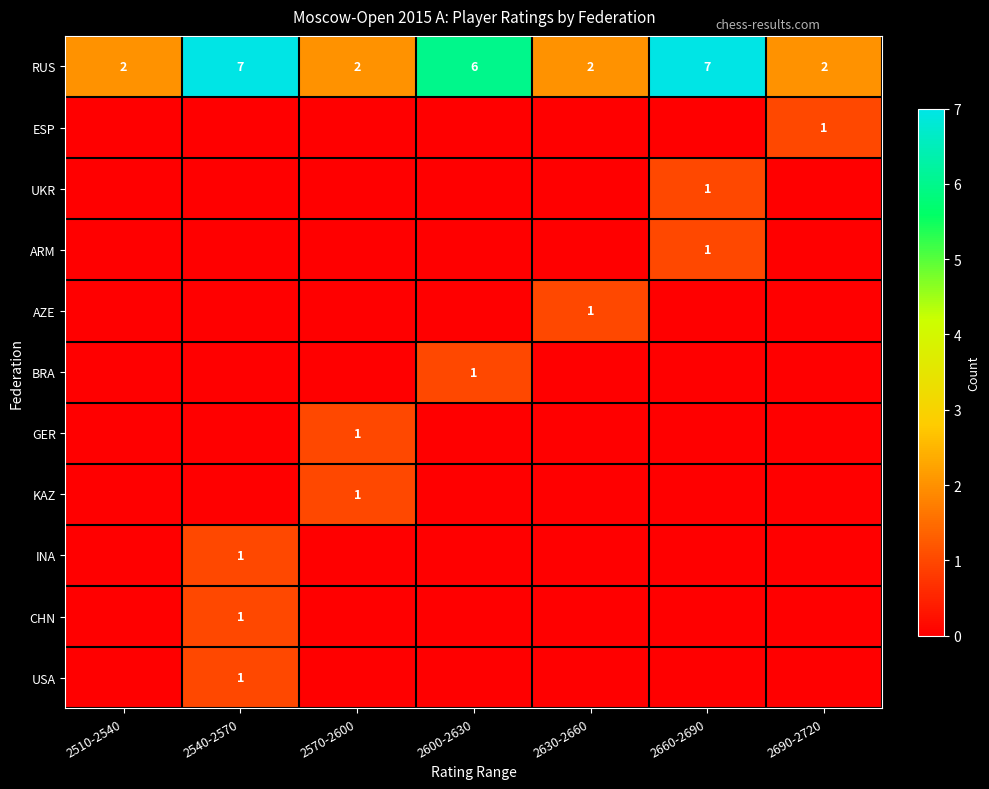

Count the number of categories in the chart.

7